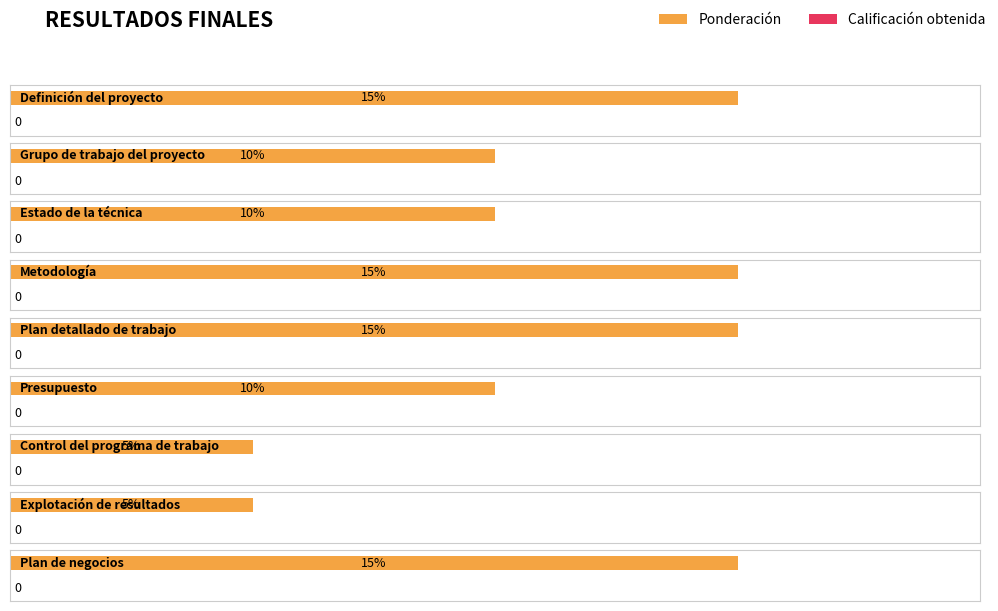

At which category does the chart reach its peak across all series?

Definición del proyecto